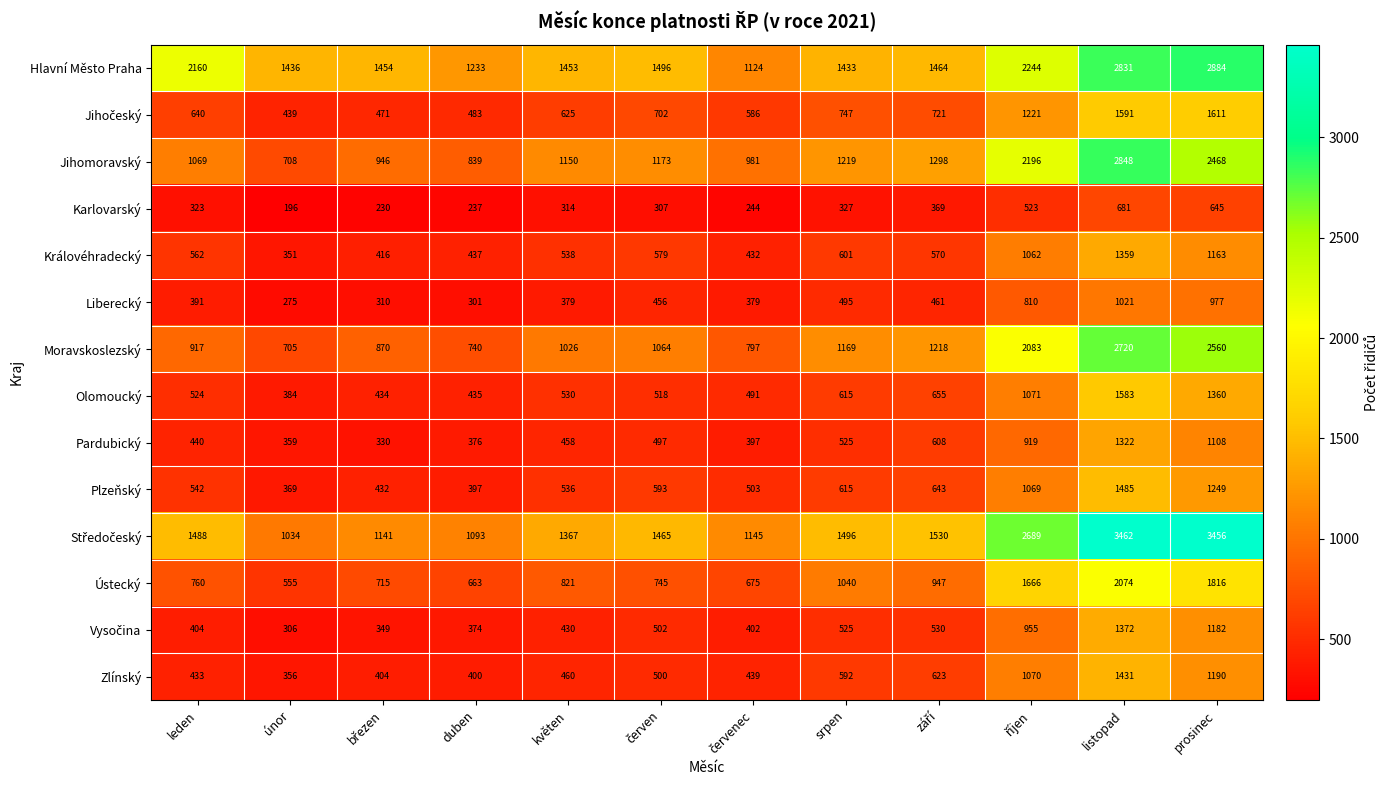

What is the difference between the highest and lowest values at duben?

996